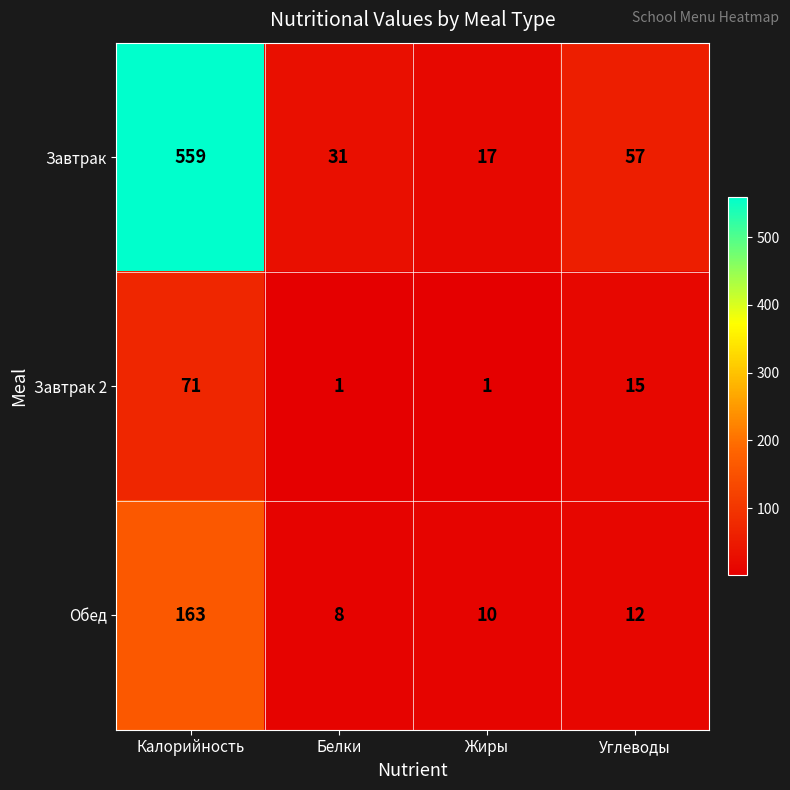

True or false: Завтрак has a value of 11 at Жиры.

False